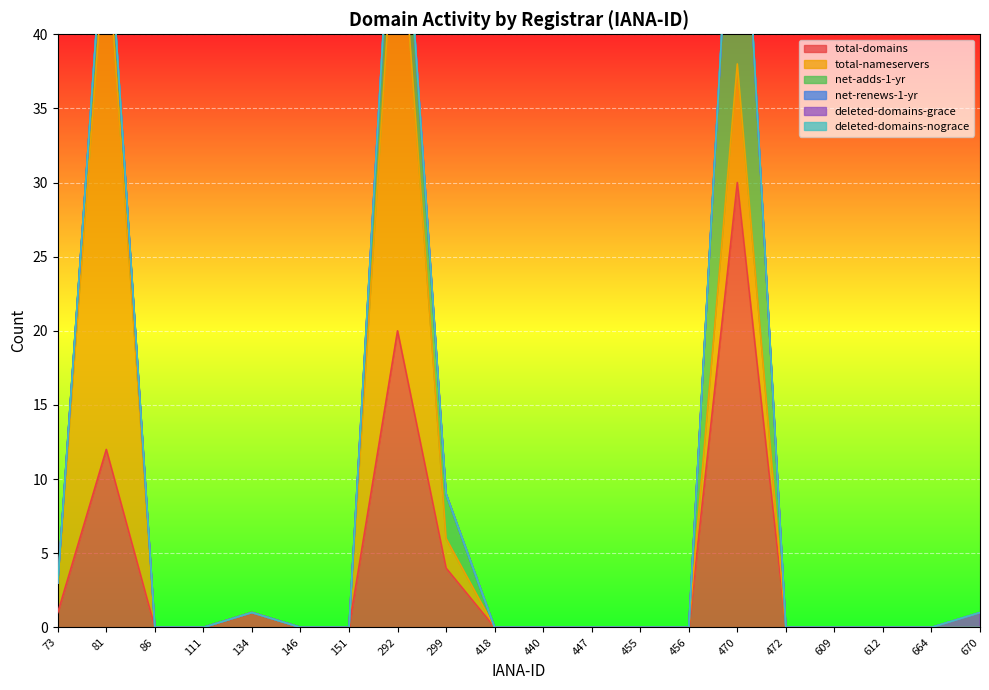

Is it true that deleted-domains-grace equals 1 at 299?

False